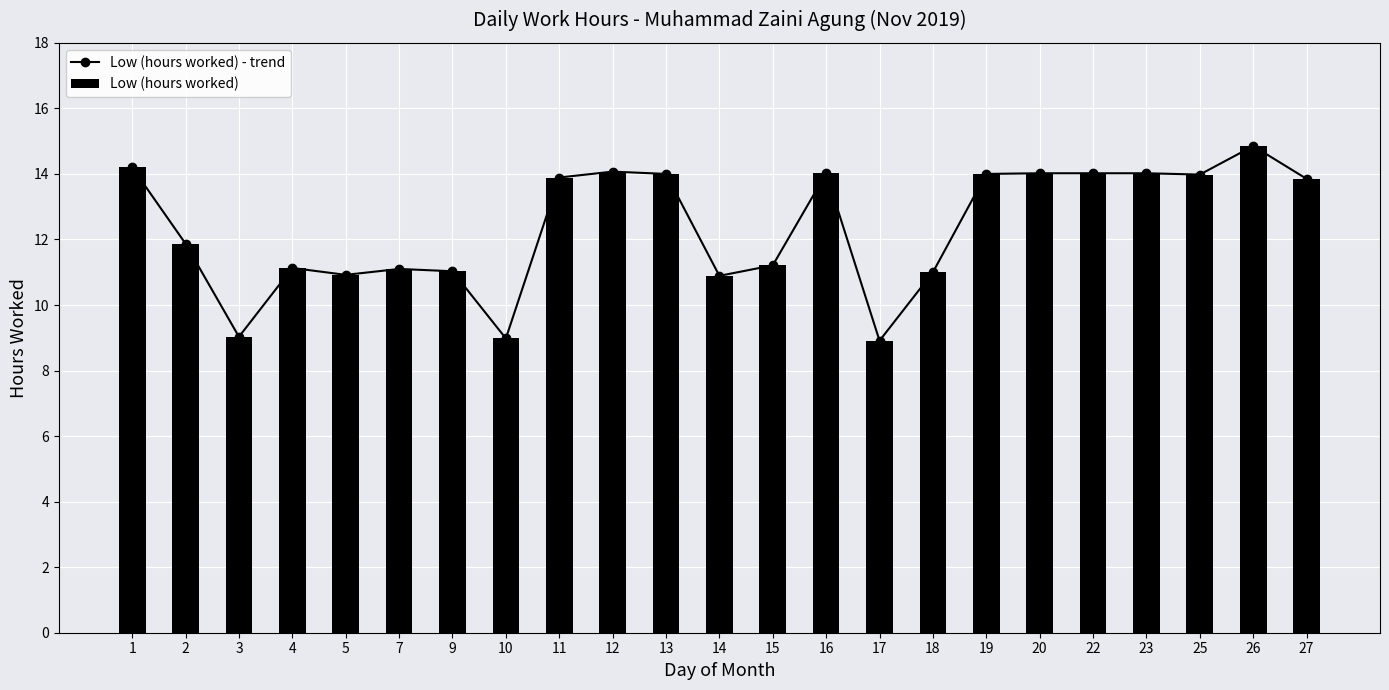

What is the highest value of the Low (hours worked) series?

14.8